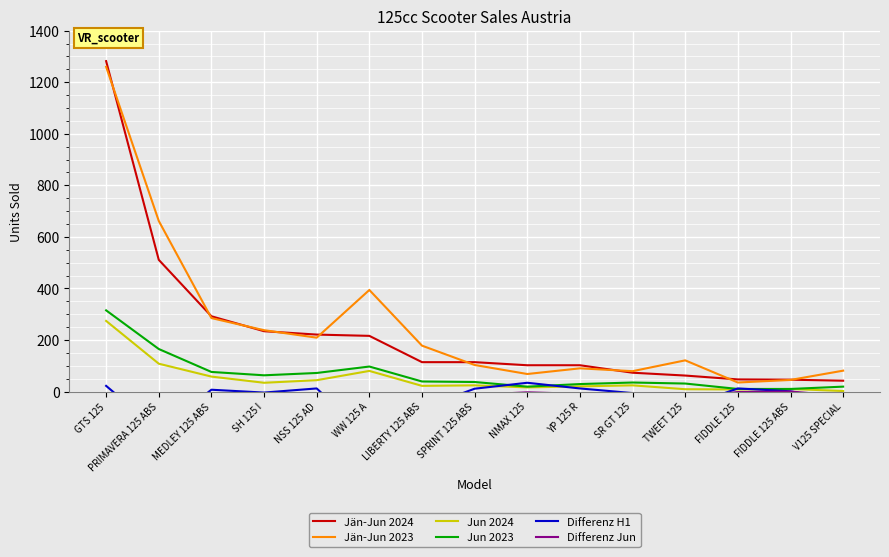

In Jän-Jun 2023, how many points are lower than both neighbors (excluding endpoints)?

4